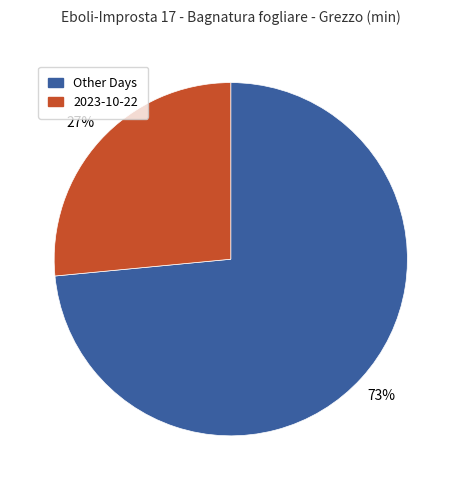

To the nearest percent, what is the average slice percentage?

50%